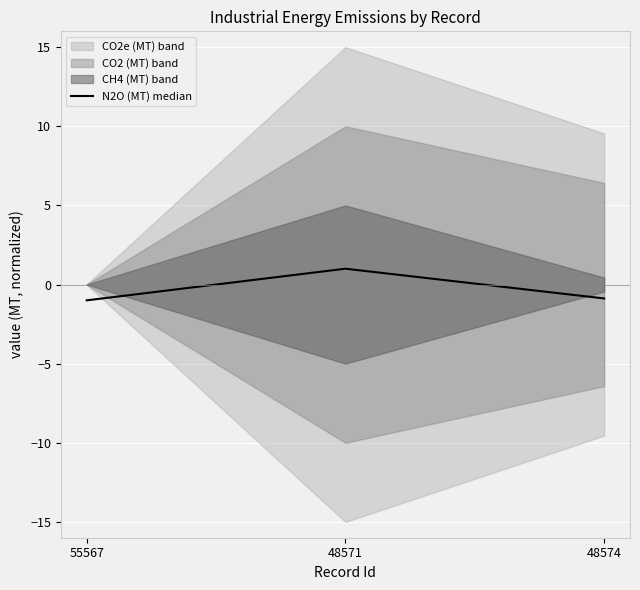

What is the sum of all values?

-0.9